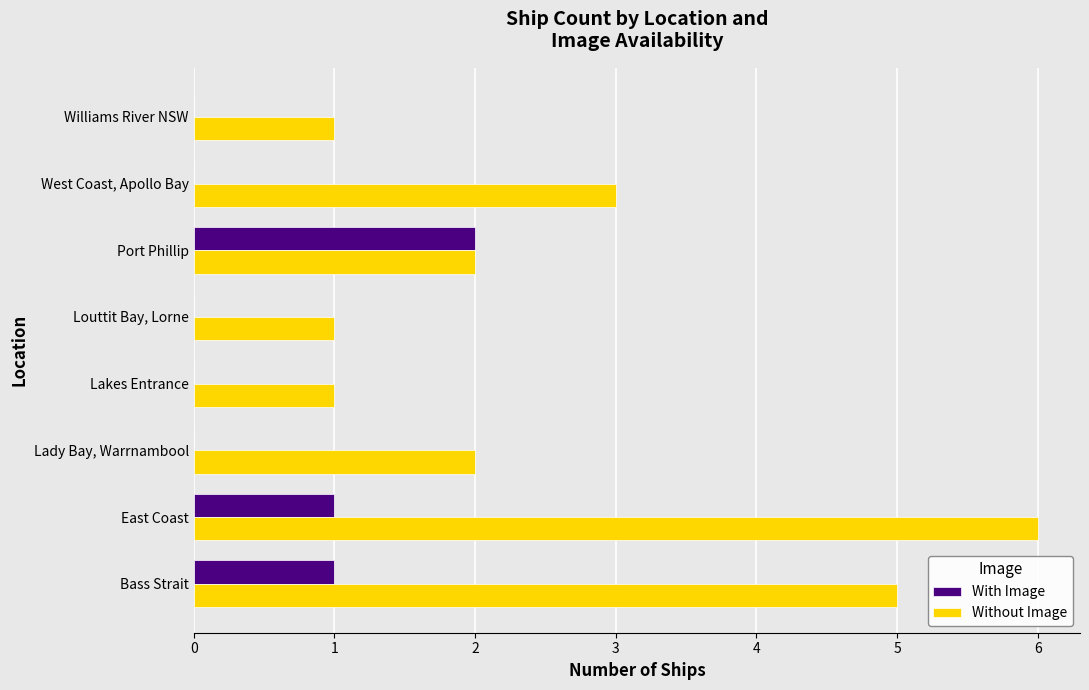

The value of With Image at Lakes Entrance is 0. True or false?

True